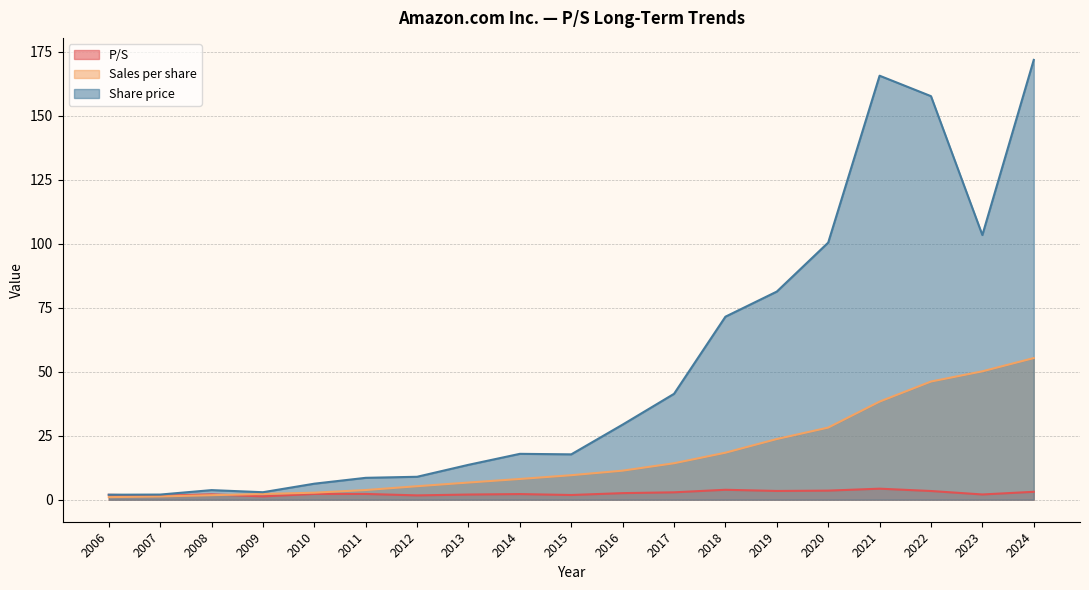

Reading left to right, list all the values displayed in this chart.

P/S: 2006=1.9	2007=1.6	2008=2.1	2009=1.3	2010=2.3	2011=2.3	2012=1.7	2013=2.0	2014=2.2	2015=1.9	2016=2.6	2017=2.9	2018=3.9	2019=3.4	2020=3.6	2021=4.3	2022=3.4	2023=2.1	2024=3.1
Sales per share: 2006=1.0	2007=1.3	2008=1.8	2009=2.2	2010=2.8	2011=3.8	2012=5.3	2013=6.7	2014=8.1	2015=9.6	2016=11.4	2017=14.2	2018=18.4	2019=23.7	2020=28.2	2021=38.3	2022=46.2	2023=50.2	2024=55.3
Share price: 2006=2.0	2007=2.0	2008=3.8	2009=2.9	2010=6.3	2011=8.6	2012=9.0	2013=13.6	2014=17.9	2015=17.7	2016=29.4	2017=41.4	2018=71.5	2019=81.3	2020=100.4	2021=165.6	2022=157.6	2023=103.4	2024=171.8